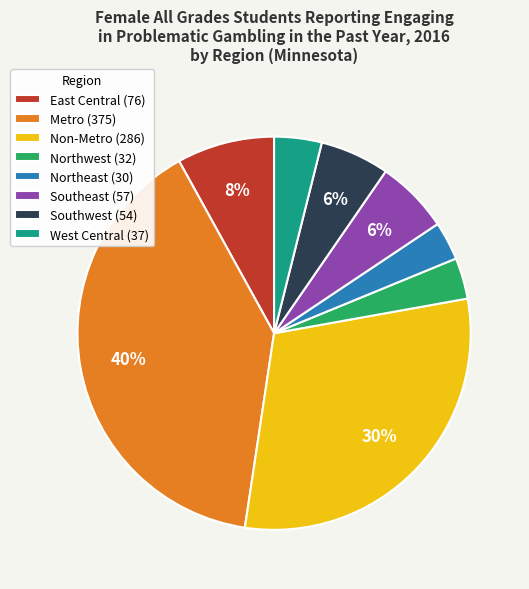

To the nearest percent, what is the combined percentage of Non-Metro and Southwest?

36%